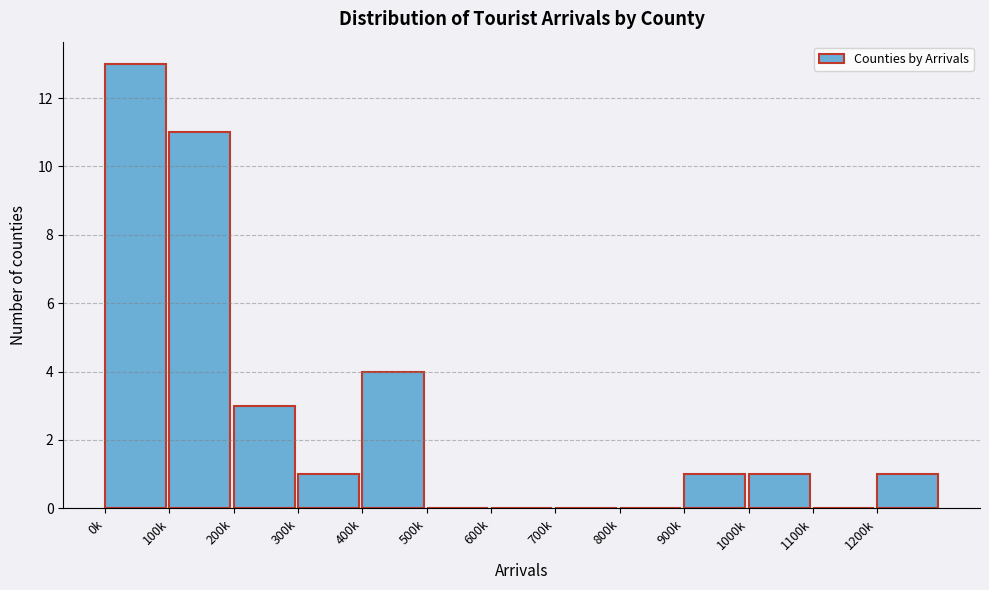

Reading left to right, what are all the values shown in this chart?

0k=13	100k=11	200k=3	300k=1	400k=4	500k=0	600k=0	700k=0	800k=0	900k=1	1000k=1	1100k=0	1200k=1